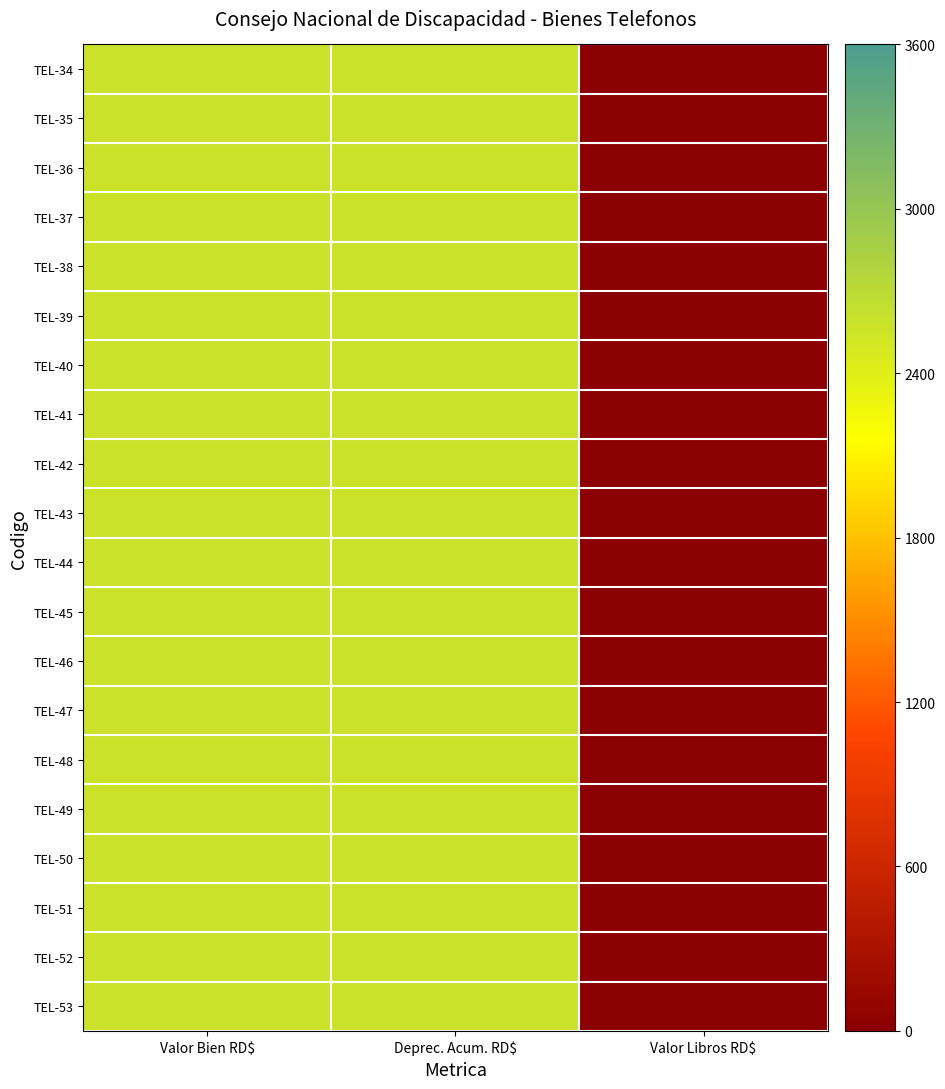

Between Valor Libros RD$ and Deprec. Acum. RD$, which is larger?

Deprec. Acum. RD$